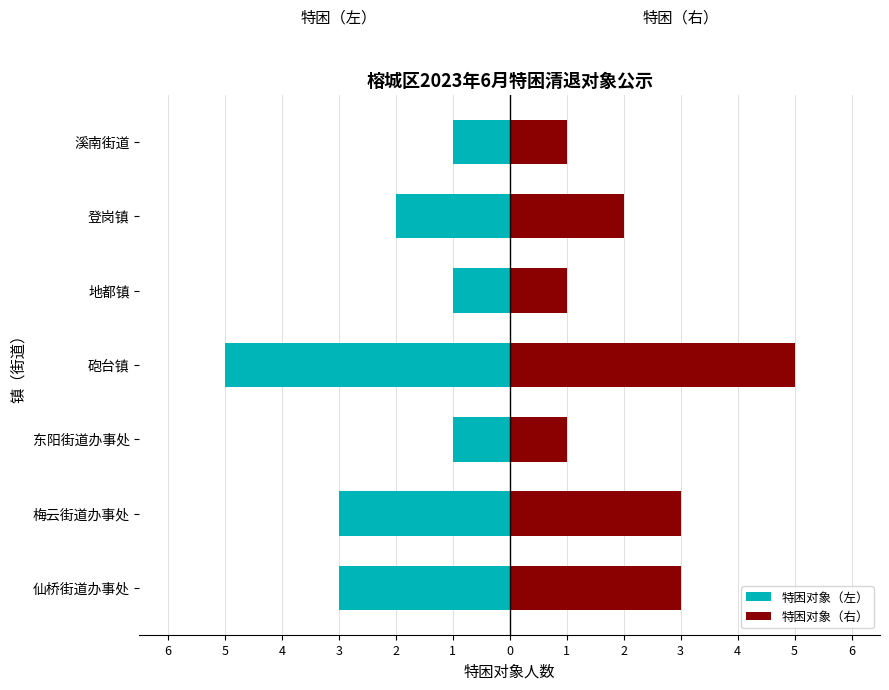

What is the maximum value shown in the chart?

5